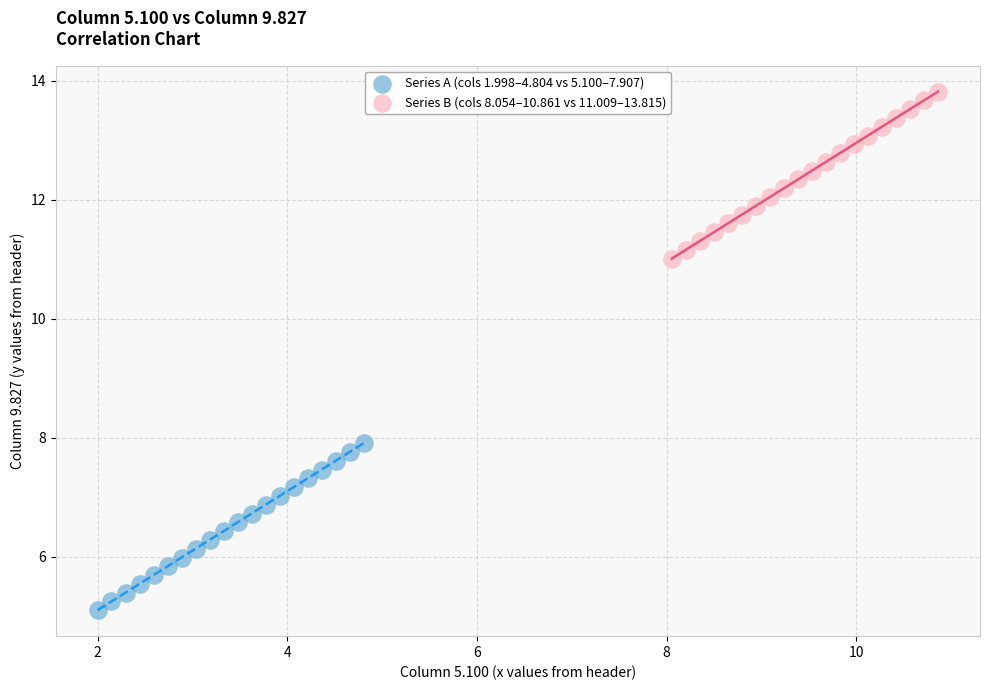

Which series contains the highest Y value?

Series B (cols 8.054–10.861 vs 11.009–13.815)